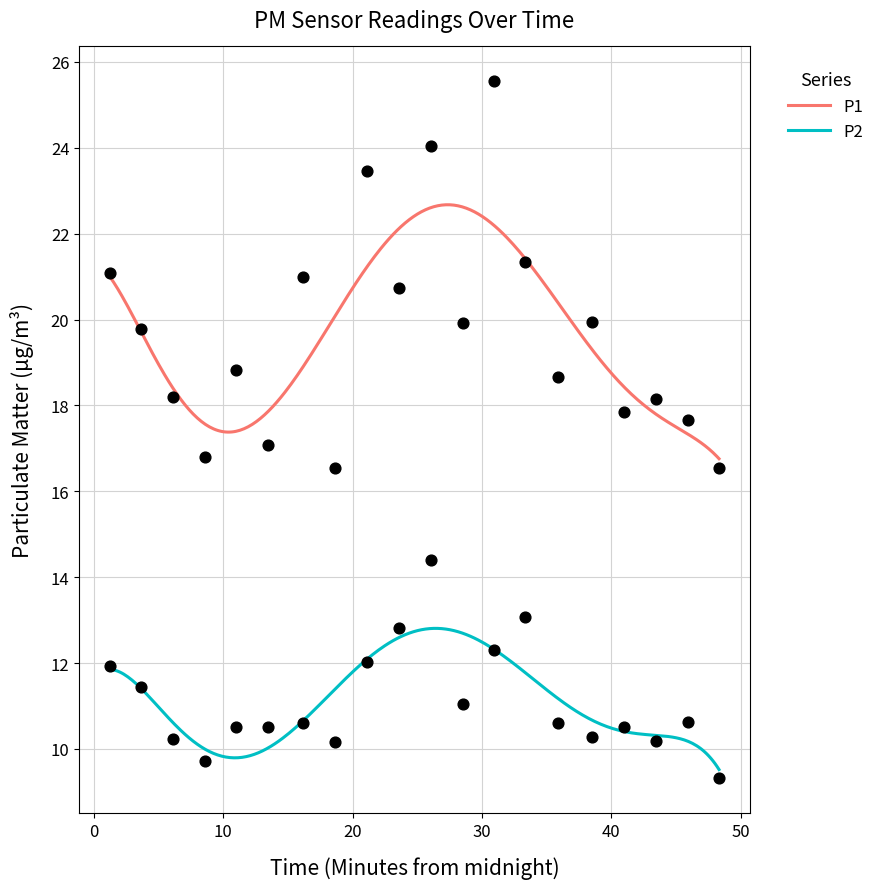

What are all the series names shown in the legend?

P1, P2